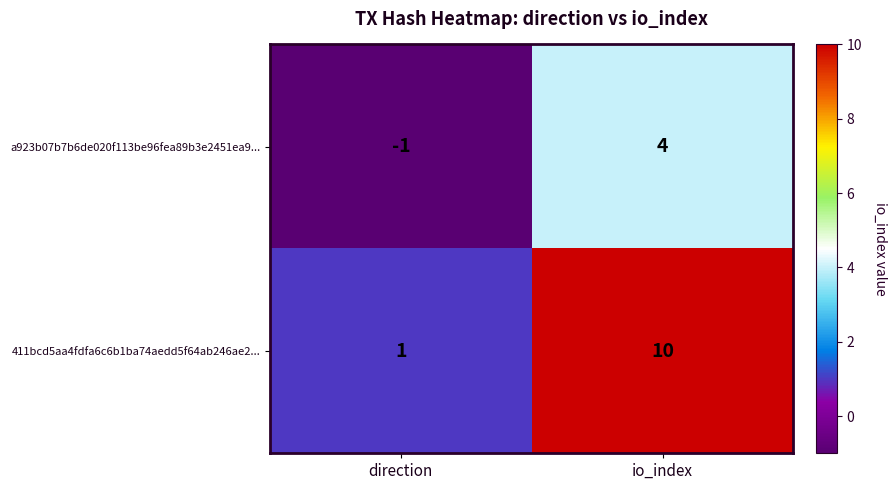

Which series changed the most between direction and io_index?

411bcd5aa4fdfa6c6b1ba74aedd5f64ab246ae2...